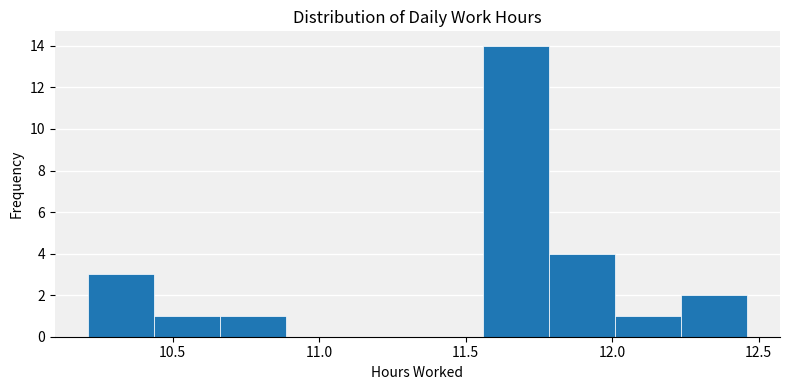

Reading left to right, transcribe this chart: for each bar, give the range it covers on the x-axis and its height. Neither the bar edges nor the heights are printed on the chart, so give them approximately, as read against the axes.

10.210 to 10.435: 3
10.435 to 10.660: 1
10.660 to 10.885: 1
10.885 to 11.110: 0
11.110 to 11.335: 0
11.335 to 11.560: 0
11.560 to 11.785: 14
11.785 to 12.010: 4
12.010 to 12.235: 1
12.235 to 12.460: 2